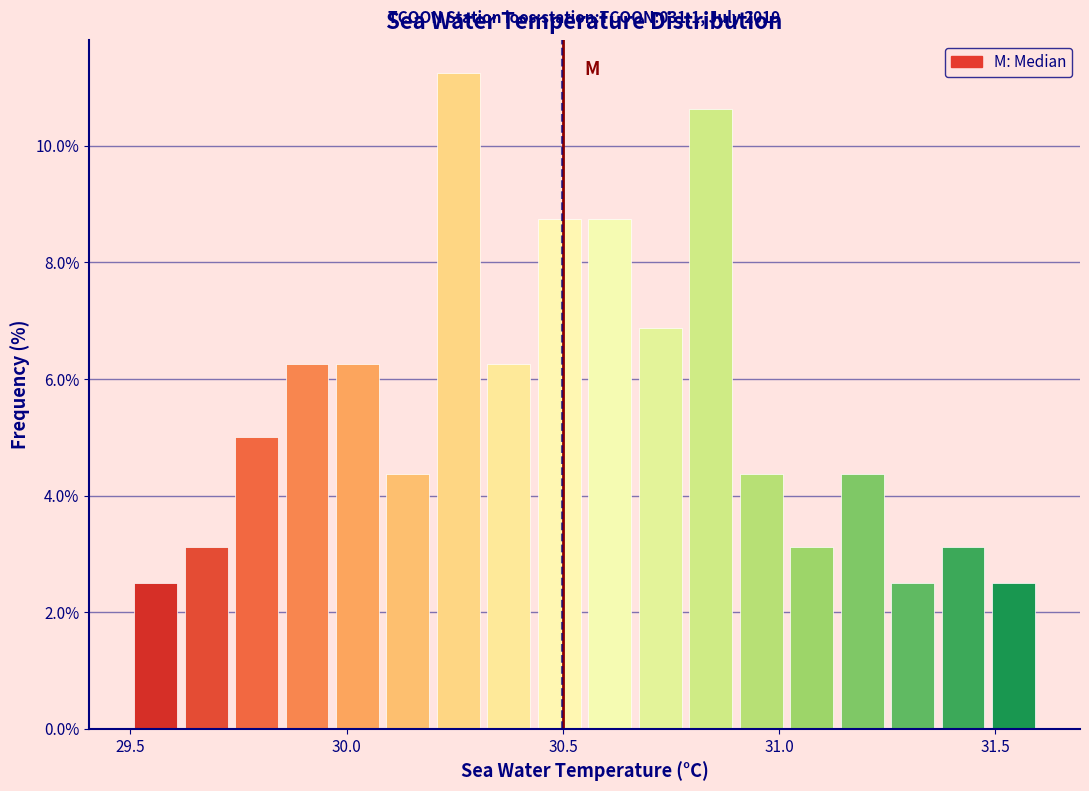

Read against the x-axis, roughly where is the centre of the tallest bar?

30.25